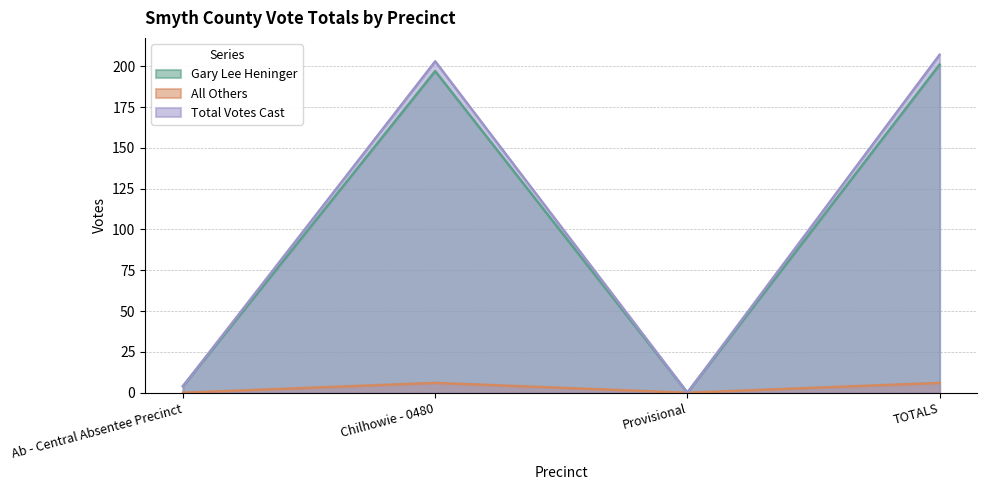

What is the value of the Total Votes Cast point at the 2nd from the left?

203